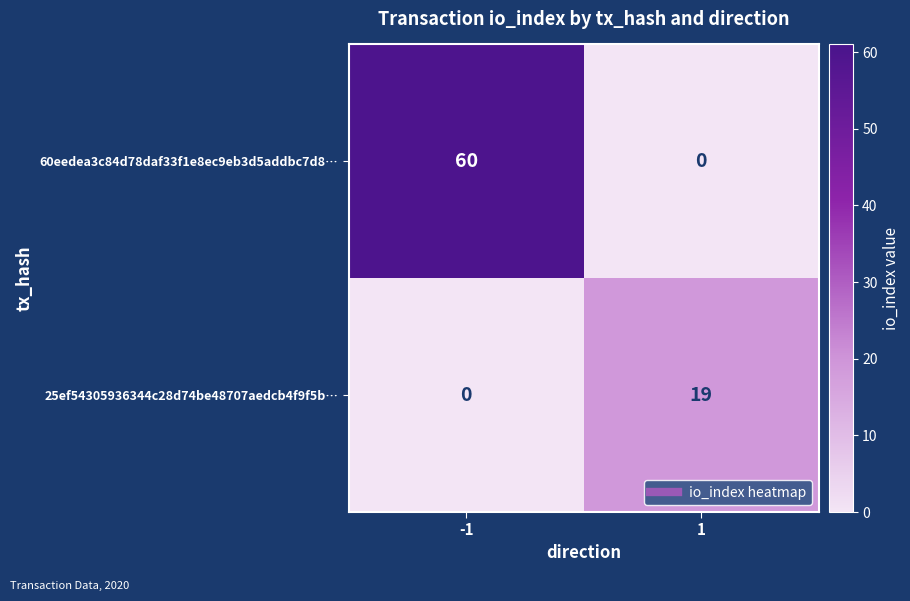

Reading left to right, extract all data points from this chart.

60eedea3c84d78daf33f1e8ec9eb3d5addbc7d8…: -1=60	1=0
25ef54305936344c28d74be48707aedcb4f9f5b…: -1=0	1=19